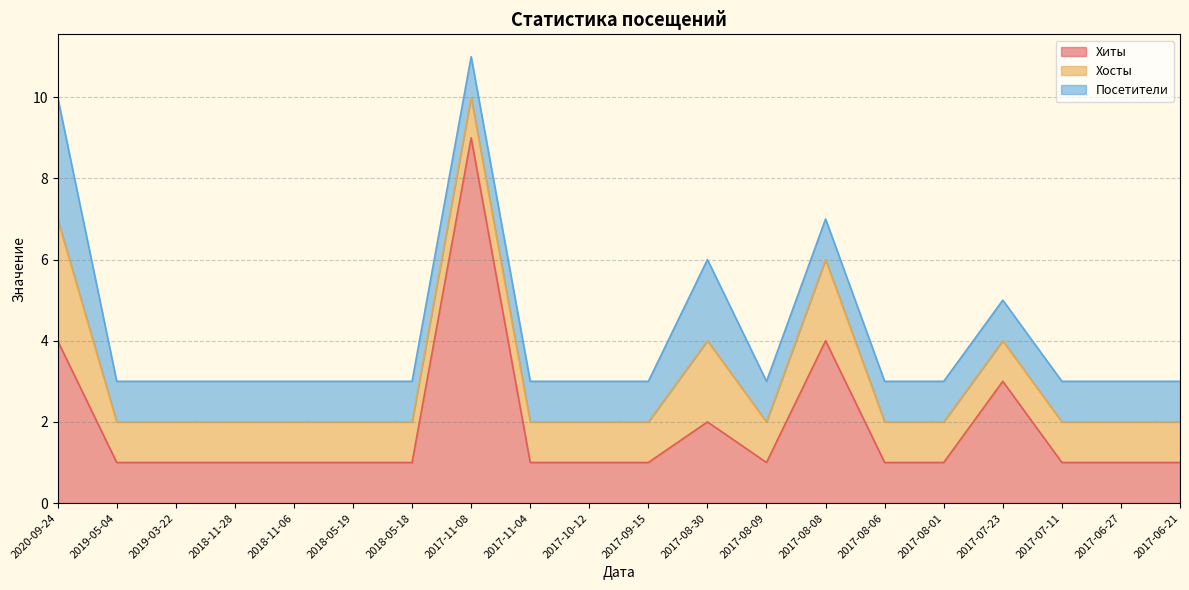

Which label corresponds to the smallest value in the chart?

2019-05-04